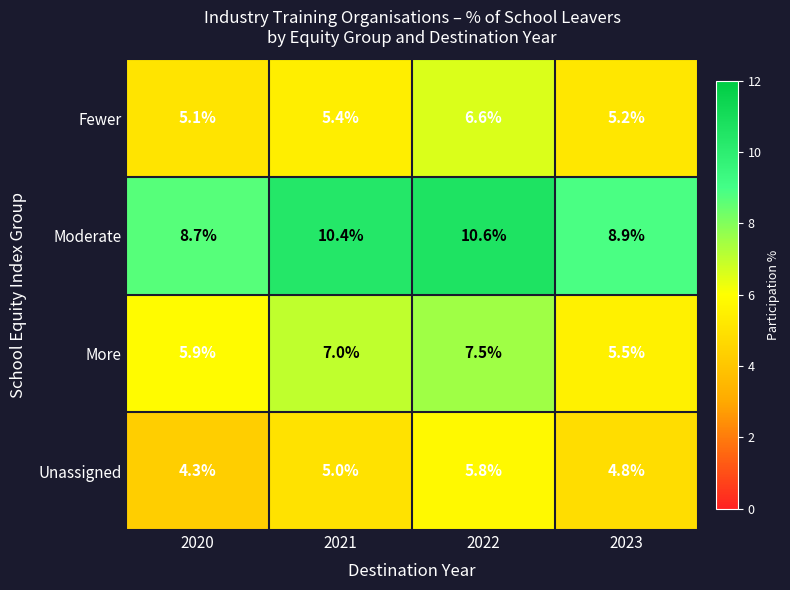

How many series are shown in this chart?

4